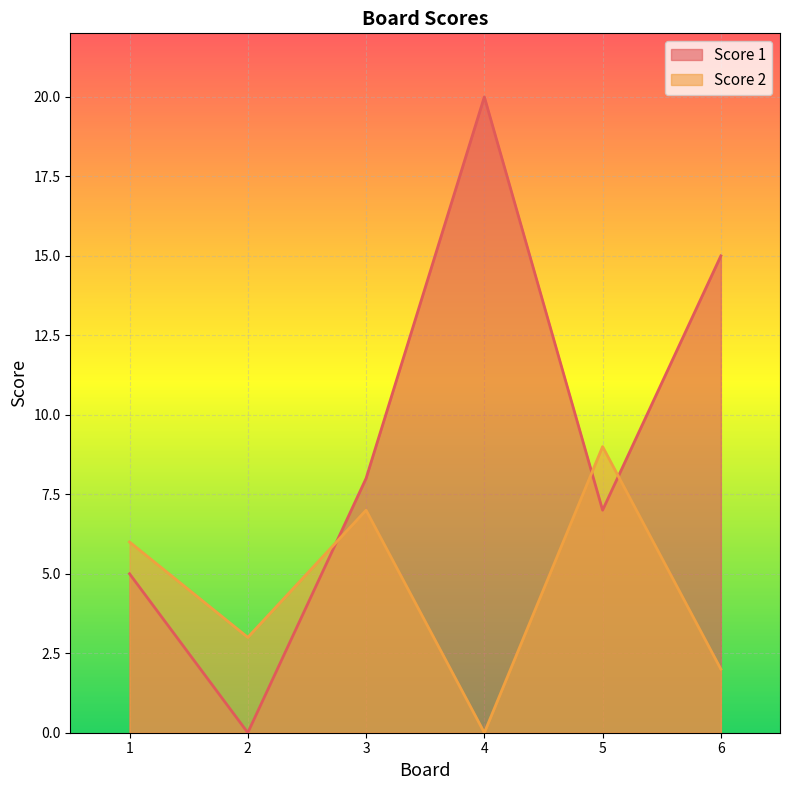

What is the sum of all Score 1 values?

55